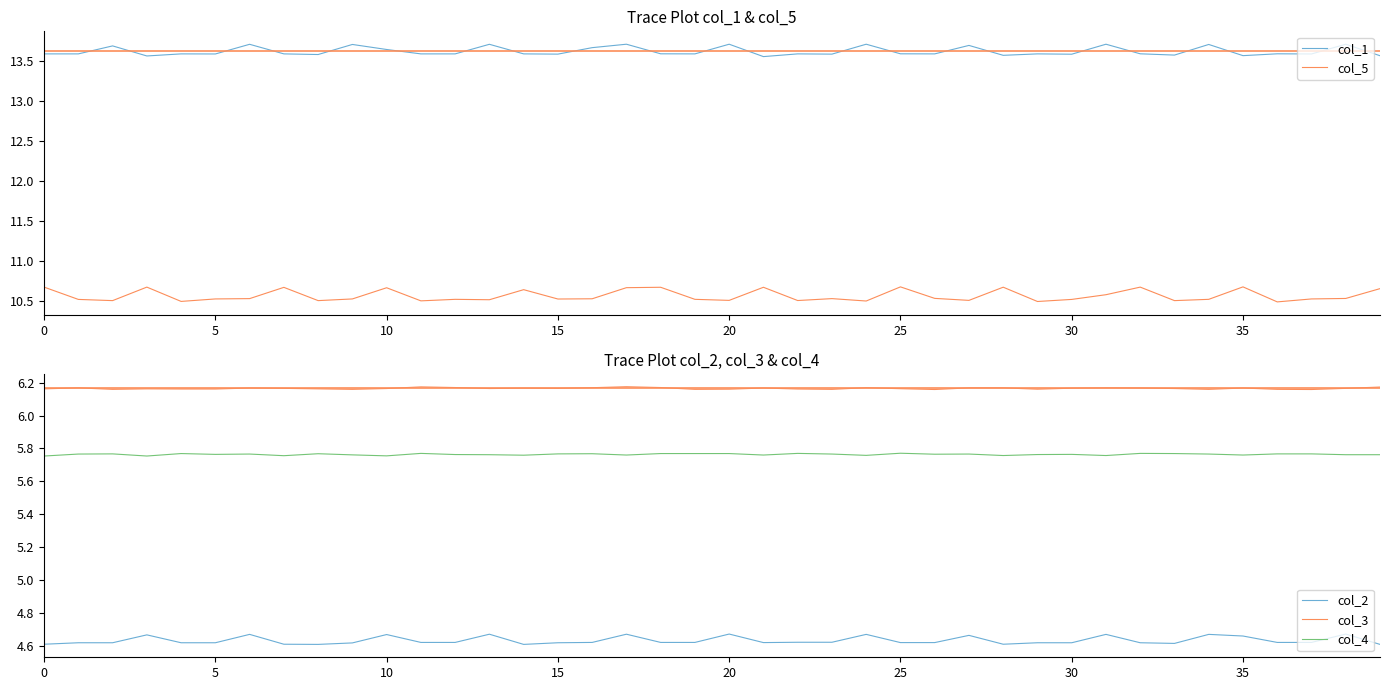

True or false: col_3 has a value of 6.2 at 25.

True